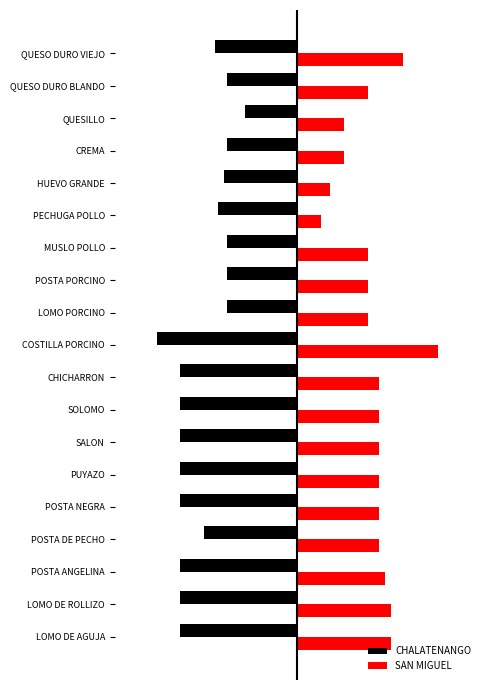

What position from the left is SALON?

7